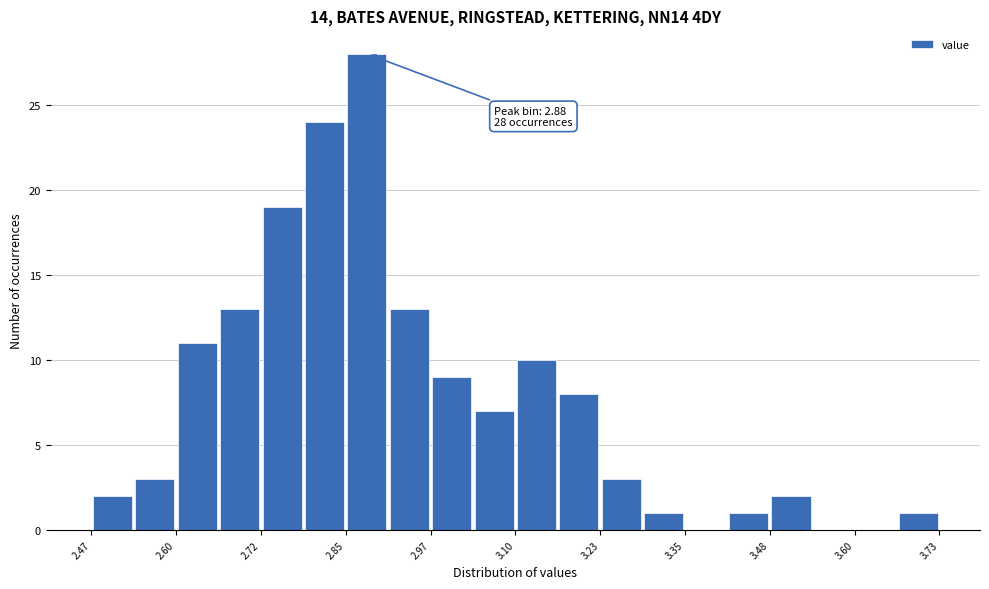

Read against the x-axis, roughly where is the centre of the tallest bar?

2.88